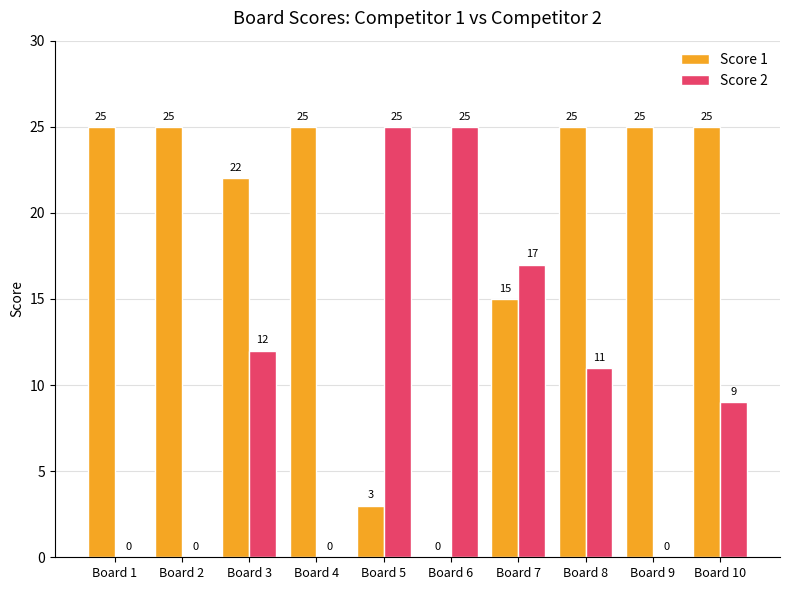

Which series changed the most between Board 1 and Board 3?

Score 2